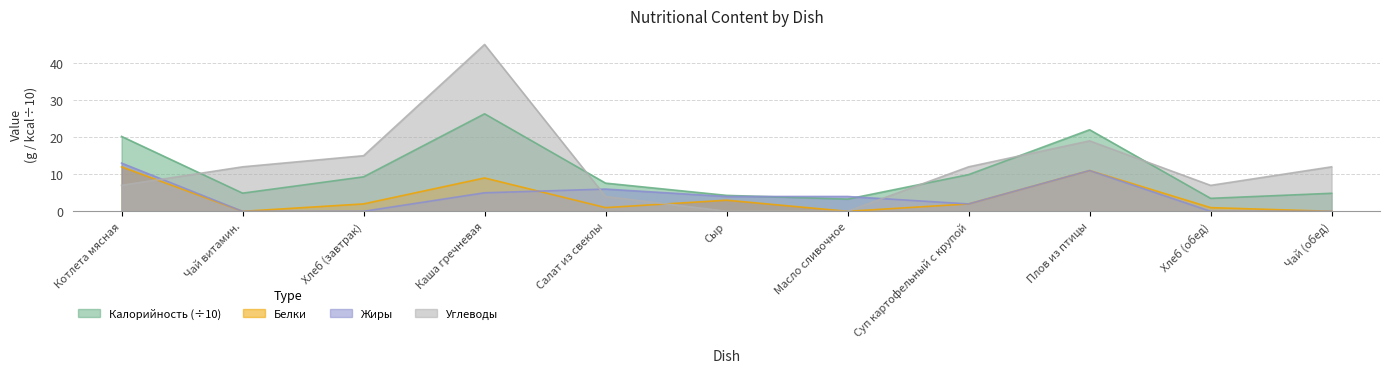

How many series are shown in this chart?

4